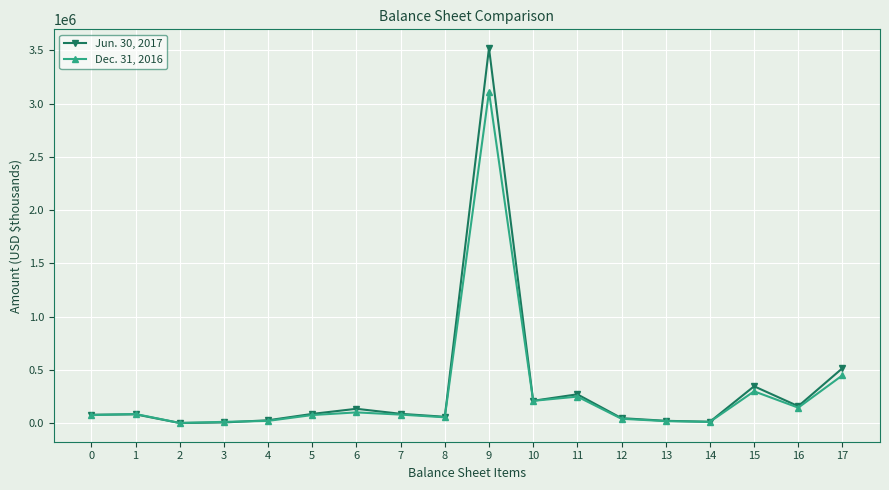

List the series in order of their overall mean, highest first.

Jun. 30, 2017, Dec. 31, 2016